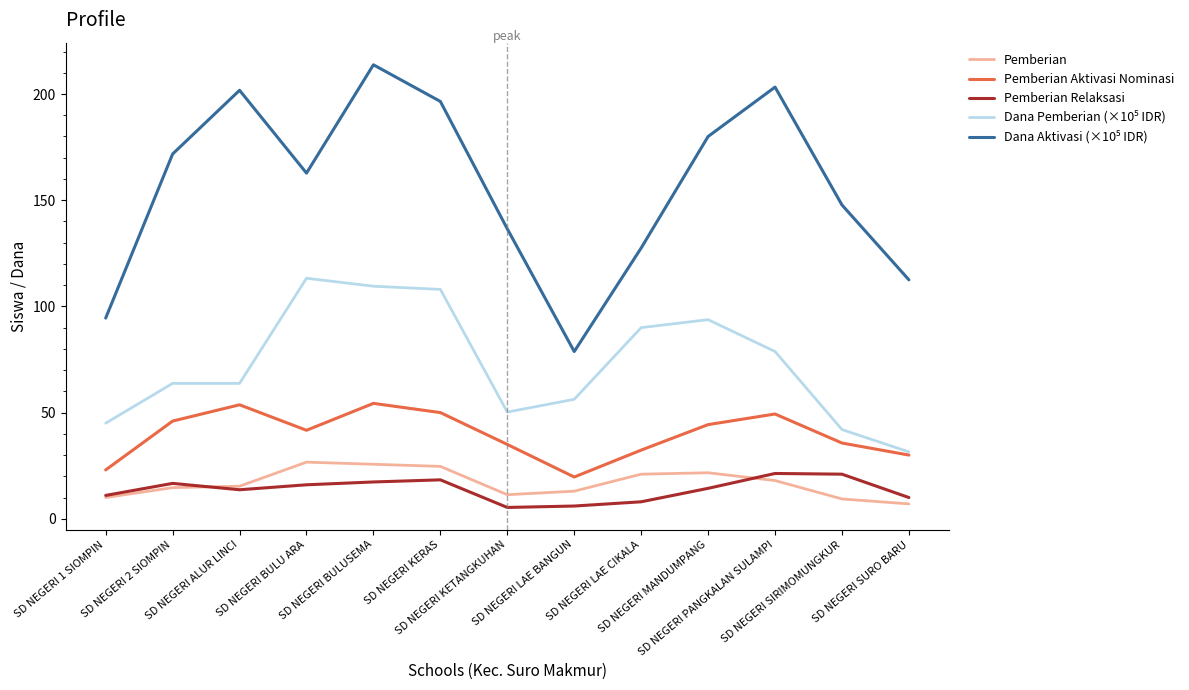

What is the greatest value displayed?

213.8